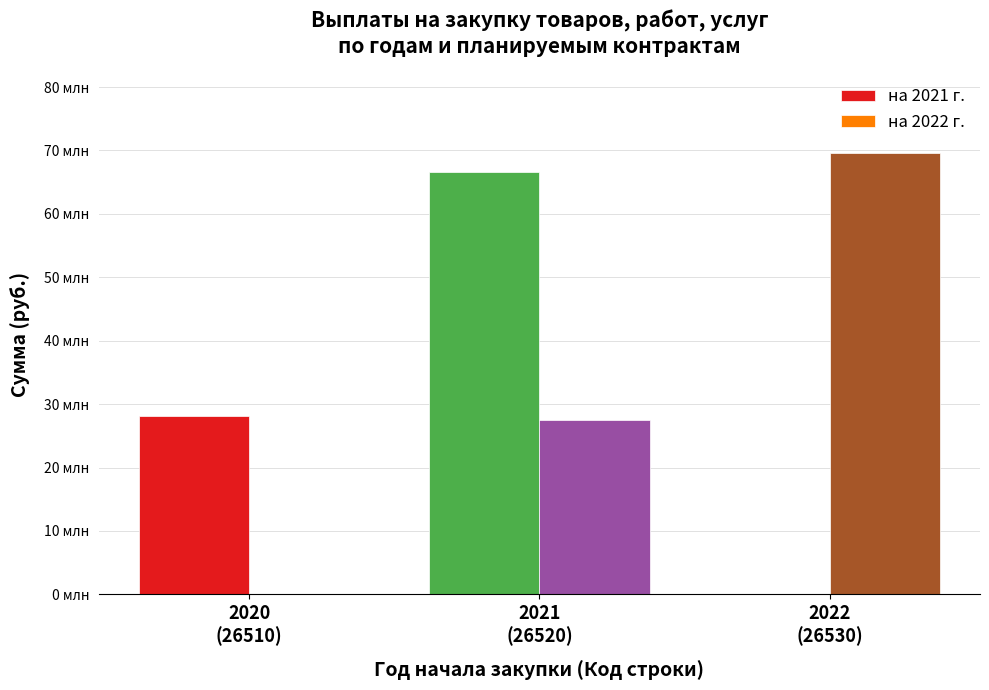

Rank the categories by на 2022 г. value from highest to lowest.

2022
(26530), 2021
(26520), 2020
(26510)